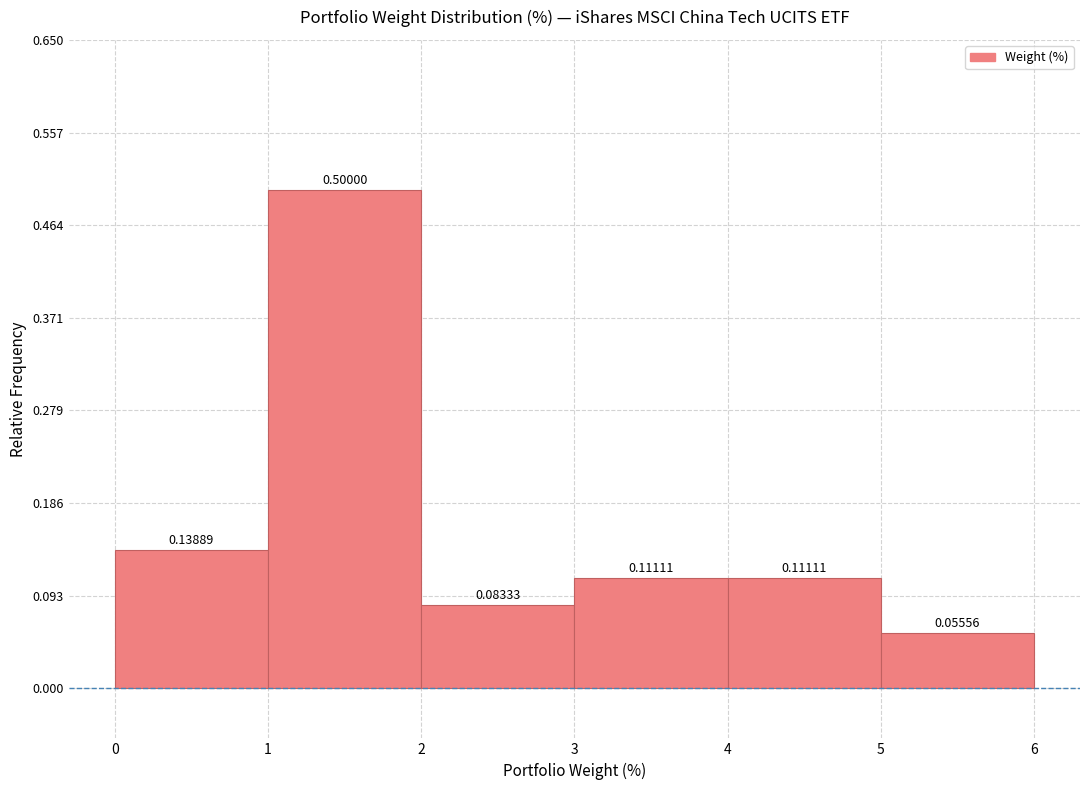

Reading left to right, transcribe this chart: for each bar, give the range it covers on the x-axis and its height.

0 to 1: 0.13889
1 to 2: 0.50000
2 to 3: 0.08333
3 to 4: 0.11111
4 to 5: 0.11111
5 to 6: 0.05556